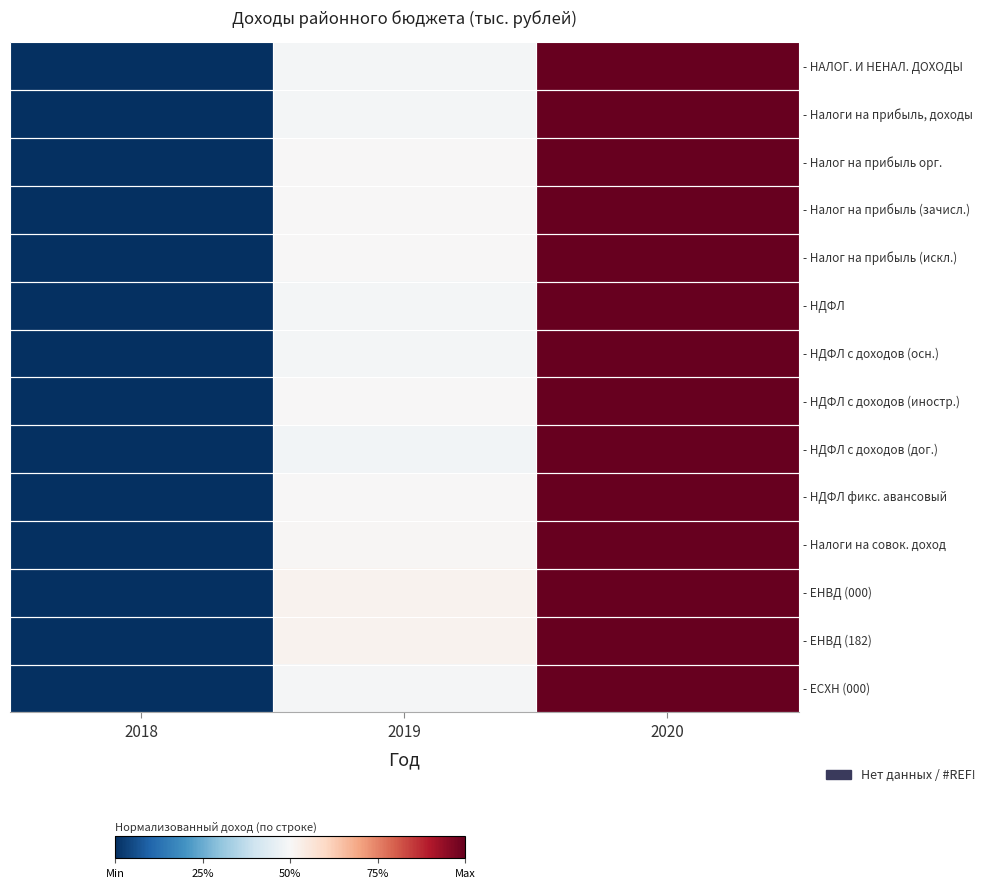

Reading left to right, extract all data points from this chart.

- НАЛОГ. И НЕНАЛ. ДОХОДЫ: 2018=0.0	2019=0.5	2020=1.0
- Налоги на прибыль, доходы: 2018=0.0	2019=0.5	2020=1.0
- Налог на прибыль орг.: 2018=0.0	2019=0.5	2020=1.0
- Налог на прибыль (зачисл.): 2018=0.0	2019=0.5	2020=1.0
- Налог на прибыль (искл.): 2018=0.0	2019=0.5	2020=1.0
- НДФЛ: 2018=0.0	2019=0.5	2020=1.0
- НДФЛ с доходов (осн.): 2018=0.0	2019=0.5	2020=1.0
- НДФЛ с доходов (иностр.): 2018=0.0	2019=0.5	2020=1.0
- НДФЛ с доходов (дог.): 2018=0.0	2019=0.5	2020=1.0
- НДФЛ фикс. авансовый: 2018=0.0	2019=0.5	2020=1.0
- Налоги на совок. доход: 2018=0.0	2019=0.5	2020=1.0
- ЕНВД (000): 2018=0.0	2019=0.5	2020=1.0
- ЕНВД (182): 2018=0.0	2019=0.5	2020=1.0
- ЕСХН (000): 2018=0.0	2019=0.5	2020=1.0